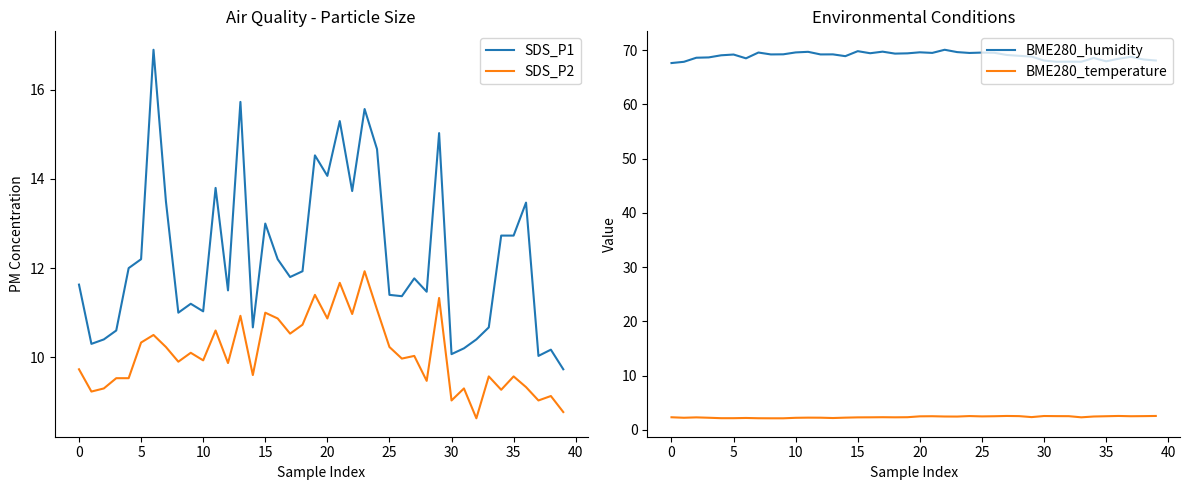

What are all the series names shown in the legend?

SDS_P1, SDS_P2, BME280_humidity, BME280_temperature